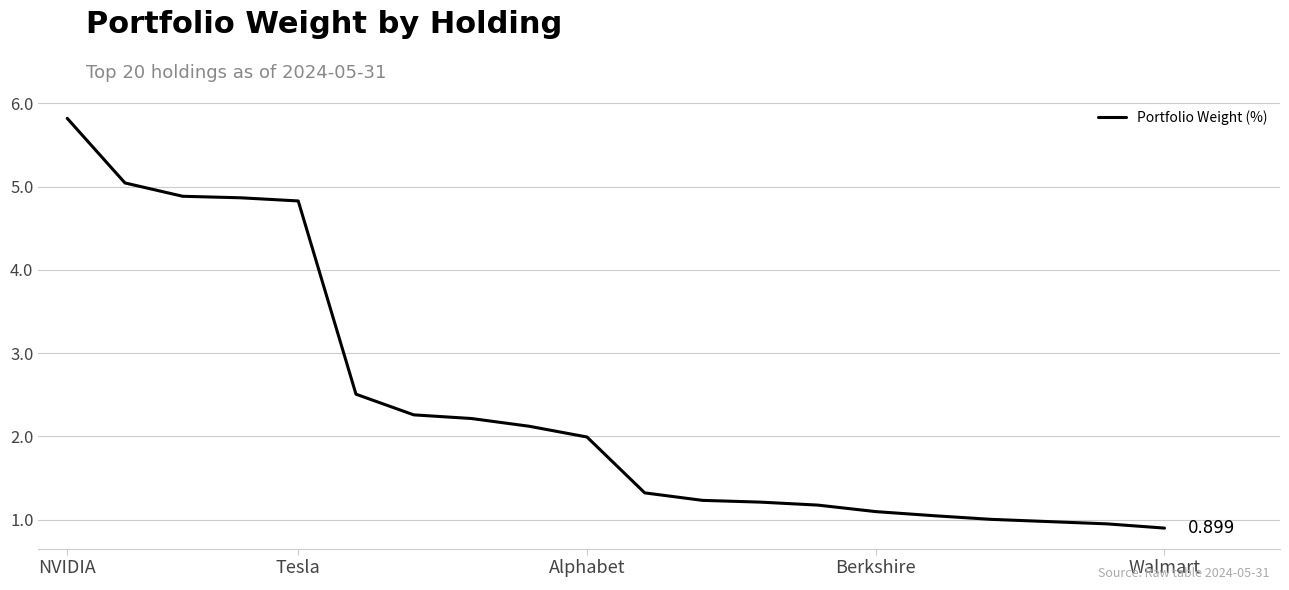

Does the chart display data point markers on the line(s)?

No